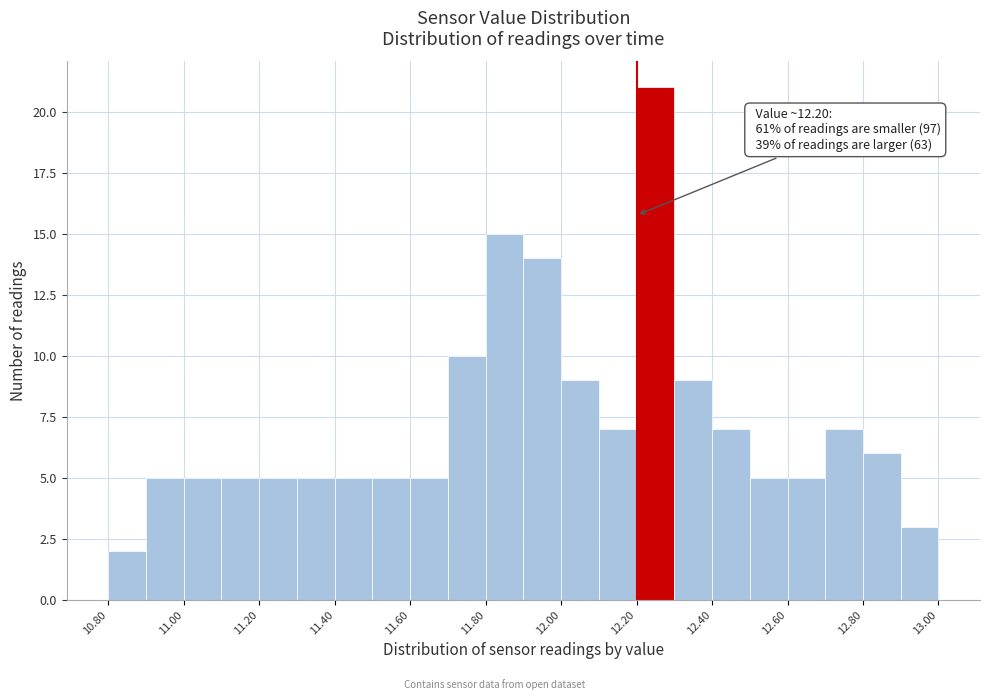

Which range on the x-axis has the tallest bar?

12.2 to 12.3